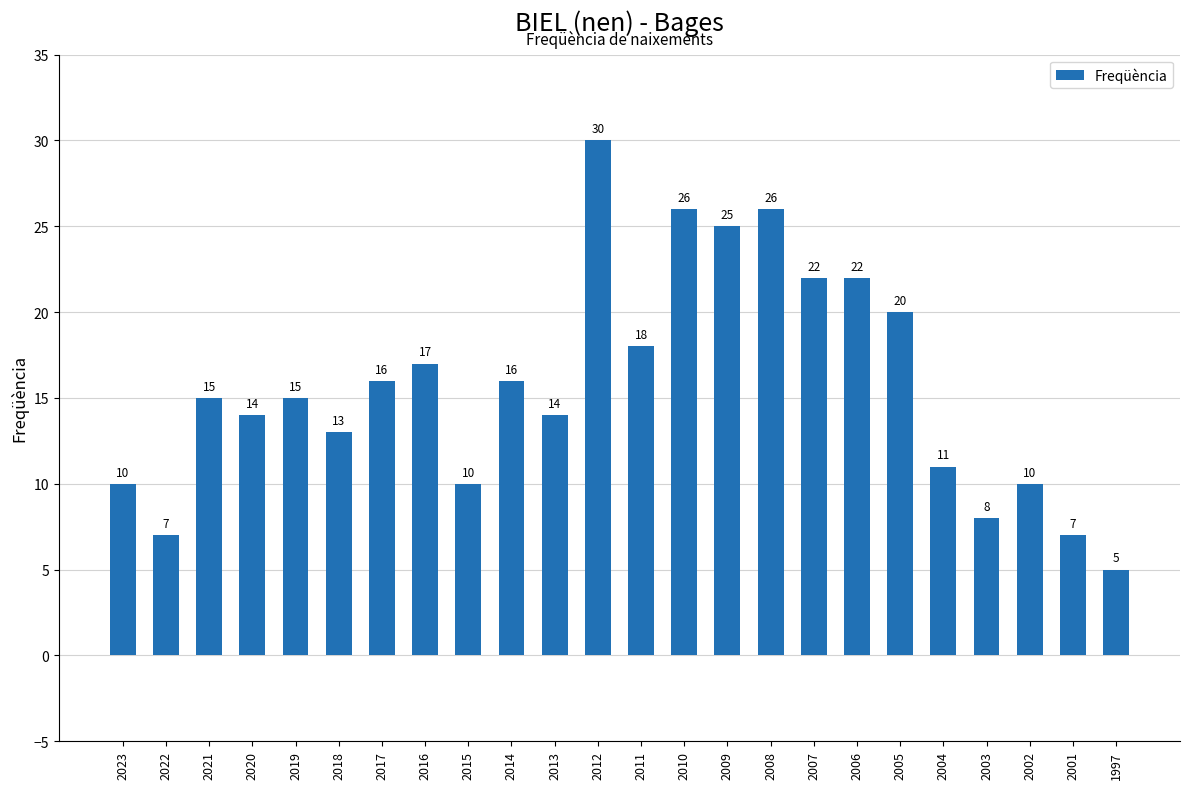

The chart shows a value of 7 at 2022. True or false?

True